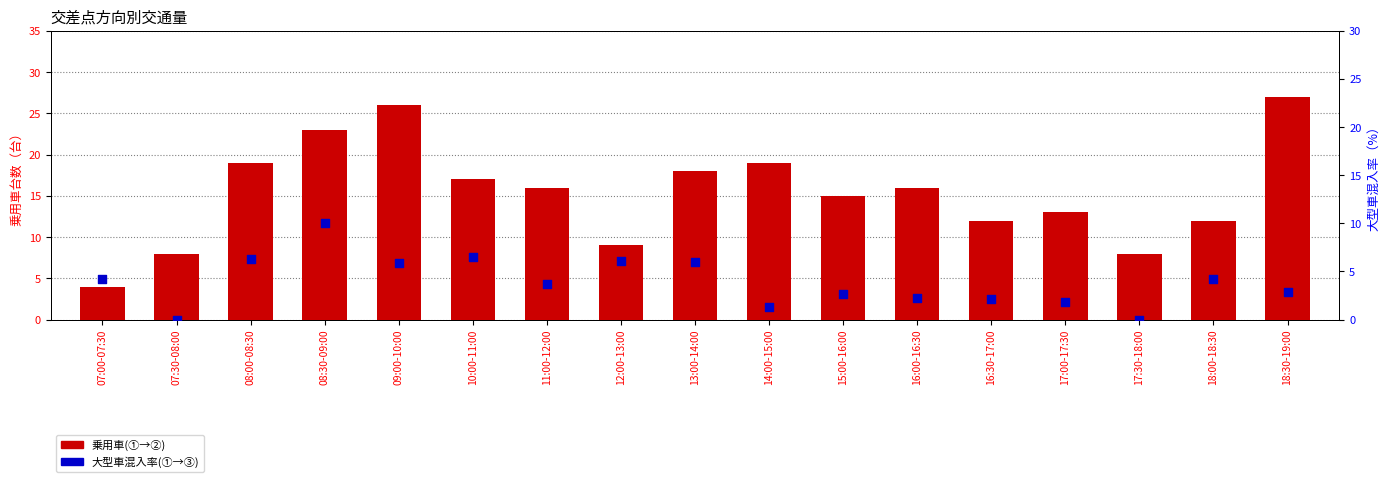

Is the value of 大型車混入率(①→③) at 11:00-12:00 greater than the value of 乗用車(①→②) at 17:30-18:00?

No